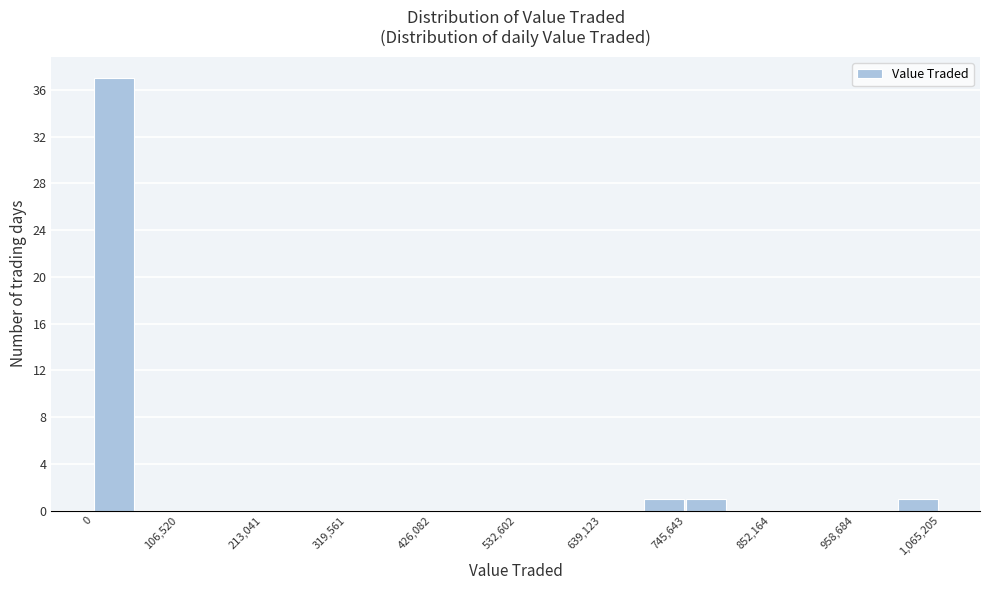

Around what value on the x-axis is the tallest bar? Give the approximate position of its centre, as read against the axis.

20000